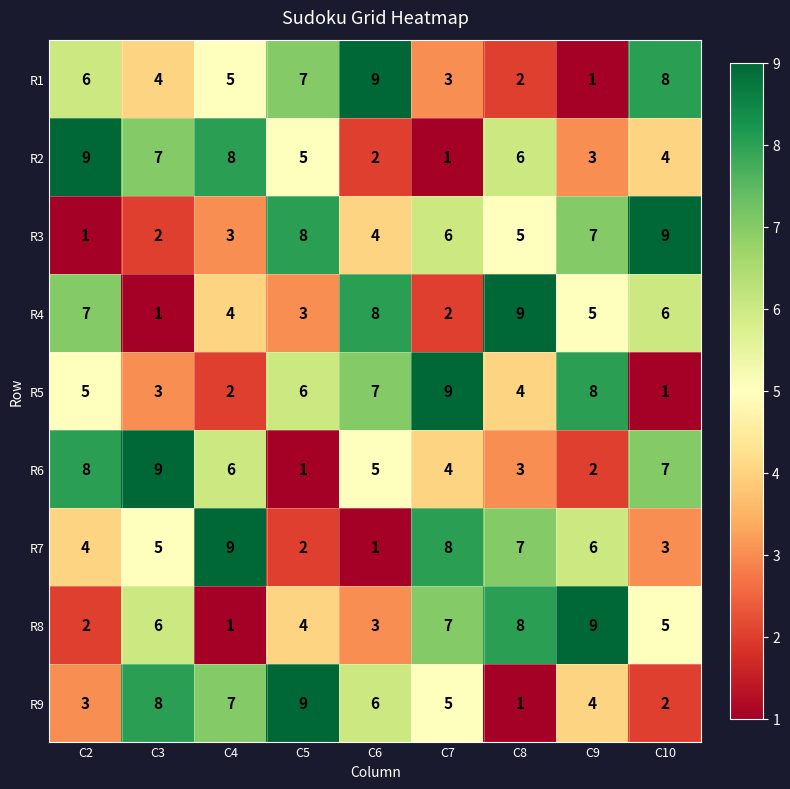

Which category has the lowest value in the R9 series?

C8